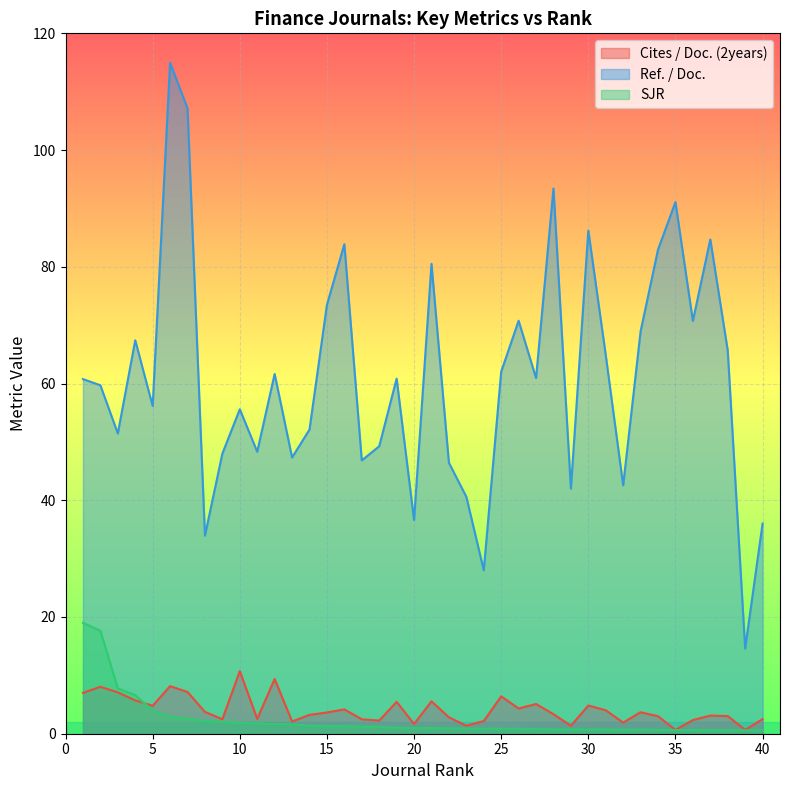

Reading left to right, extract all data points from this chart.

Cites / Doc. (2years): 1=7.0	2=8.0	3=7.1	4=5.7	5=4.8	6=8.2	7=7.2	8=3.7	9=2.5	10=10.7	11=2.5	12=9.4	13=2.1	14=3.2	15=3.6	16=4.2	17=2.5	18=2.3	19=5.5	20=1.7	21=5.5	22=2.8	23=1.4	24=2.2	25=6.4	26=4.3	27=5.1	28=3.4	29=1.4	30=4.8	31=4.0	32=1.9	33=3.7	34=3.0	35=0.7	36=2.3	37=3.1	38=3.0	39=0.7	40=2.5
Ref. / Doc.: 1=60.8	2=59.7	3=51.4	4=67.4	5=56.2	6=115.0	7=107.1	8=33.9	9=48.0	10=55.6	11=48.3	12=61.6	13=47.3	14=52.1	15=73.5	16=83.9	17=46.8	18=49.2	19=60.8	20=36.6	21=80.5	22=46.4	23=40.6	24=28.0	25=62.0	26=70.8	27=60.9	28=93.4	29=42.0	30=86.2	31=64.9	32=42.5	33=69.0	34=83.0	35=91.1	36=70.7	37=84.7	38=65.7	39=14.6	40=36.0
SJR: 1=19.0	2=17.7	3=7.8	4=6.6	5=4.0	6=2.9	7=2.5	8=2.2	9=2.0	10=1.9	11=1.8	12=1.6	13=1.6	14=1.4	15=1.3	16=1.3	17=1.2	18=1.2	19=1.0	20=1.0	21=1.0	22=0.9	23=0.9	24=0.9	25=0.8	26=0.8	27=0.8	28=0.7	29=0.7	30=0.7	31=0.7	32=0.7	33=0.7	34=0.7	35=0.6	36=0.6	37=0.6	38=0.6	39=0.6	40=0.6